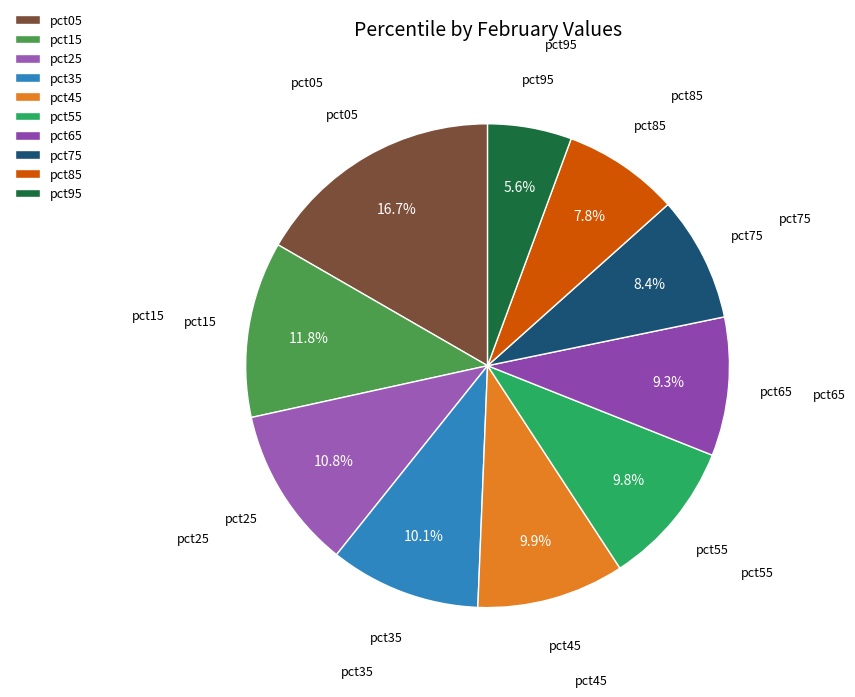

What is the ratio of the value at pct95 to the value at pct75?

0.7